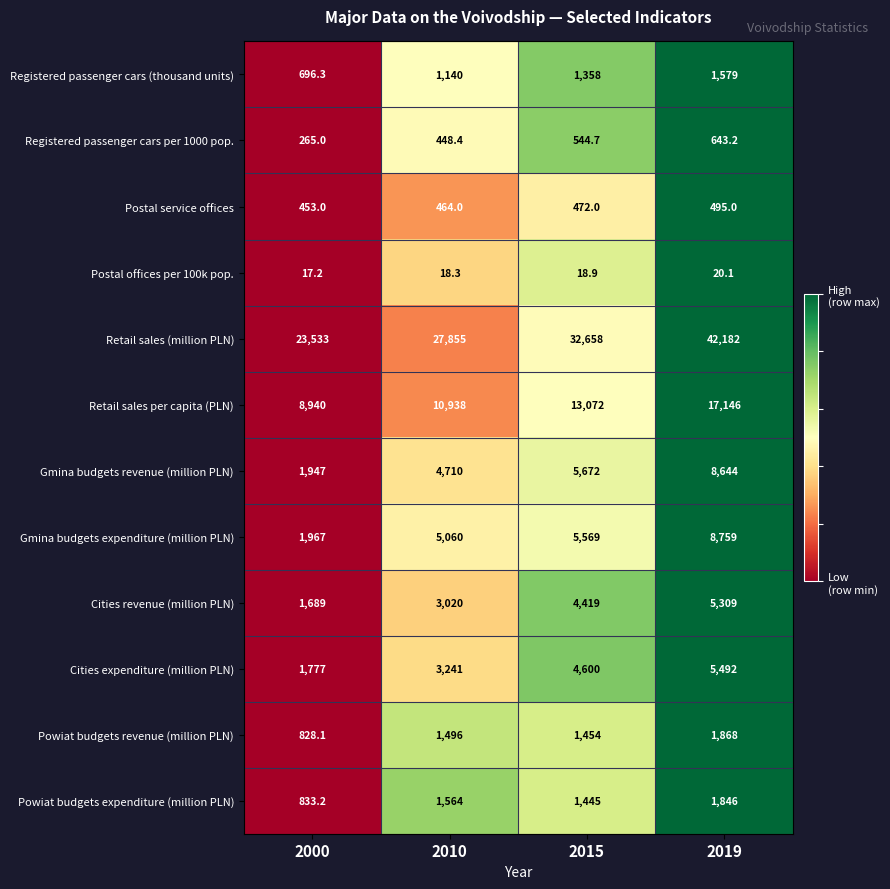

What is the difference between the second highest and second lowest values in the Registered passenger cars per 1000 pop. series?

96.3